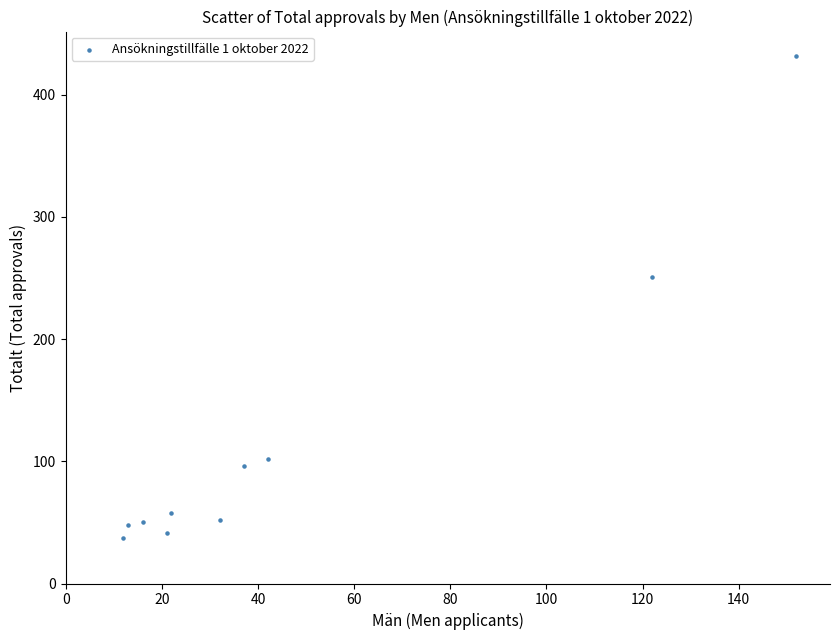

What Y value in the scatter plot is closest to 234?

251